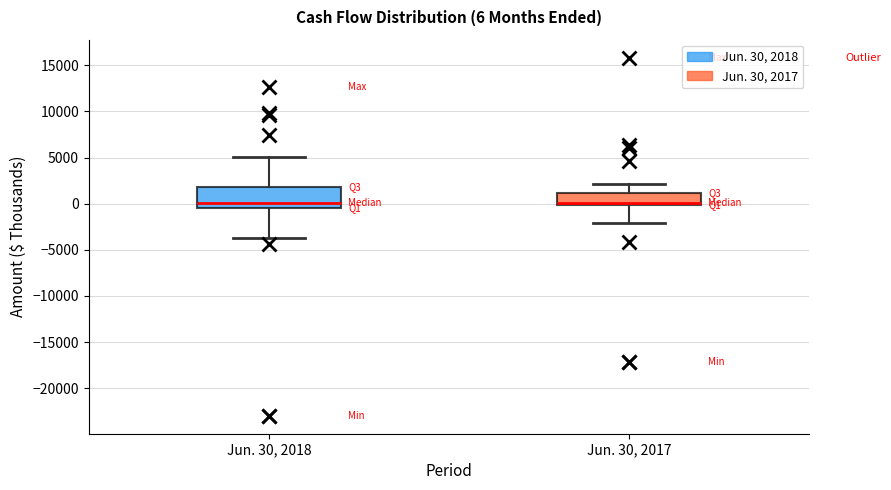

Comparing the boxes themselves (not the whiskers), which one is the tallest?

Jun. 30, 2018